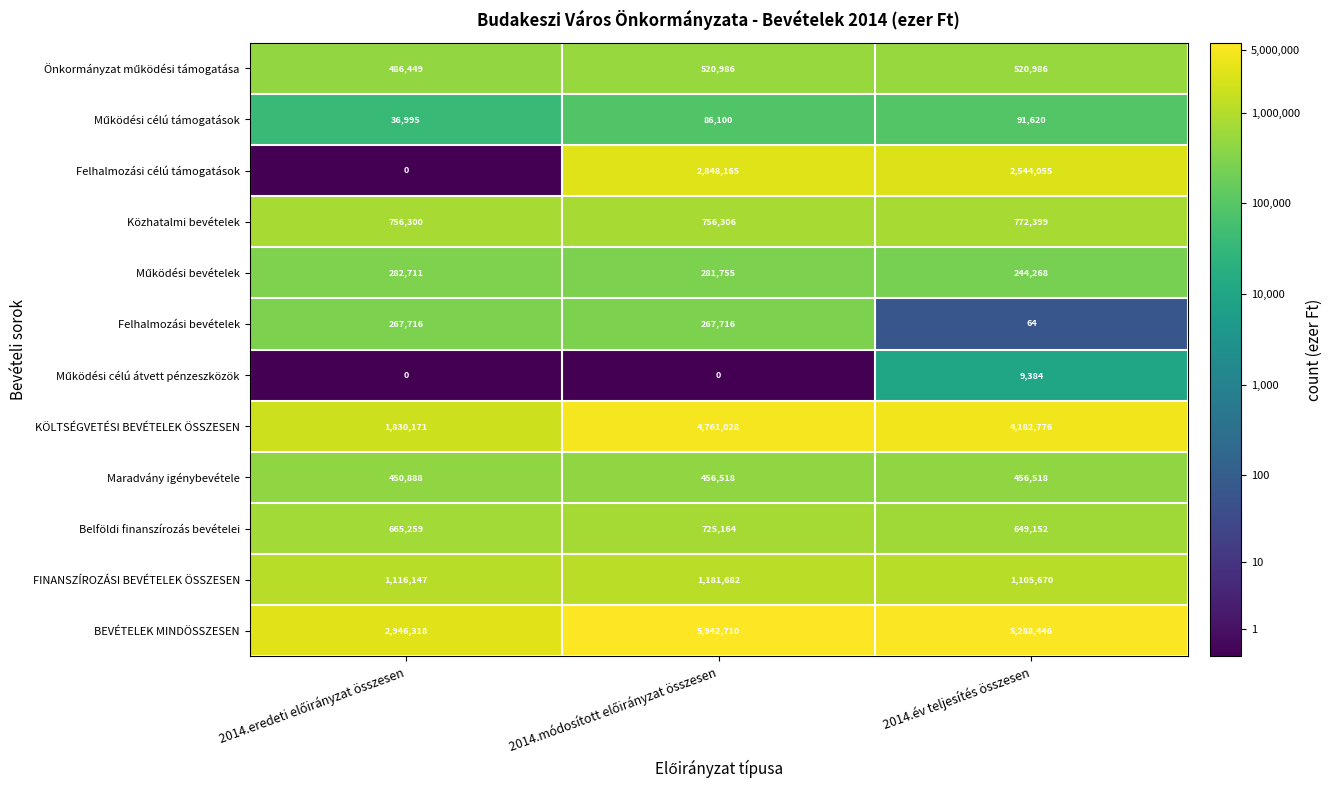

At how many categories does at least one series exceed 3?

3